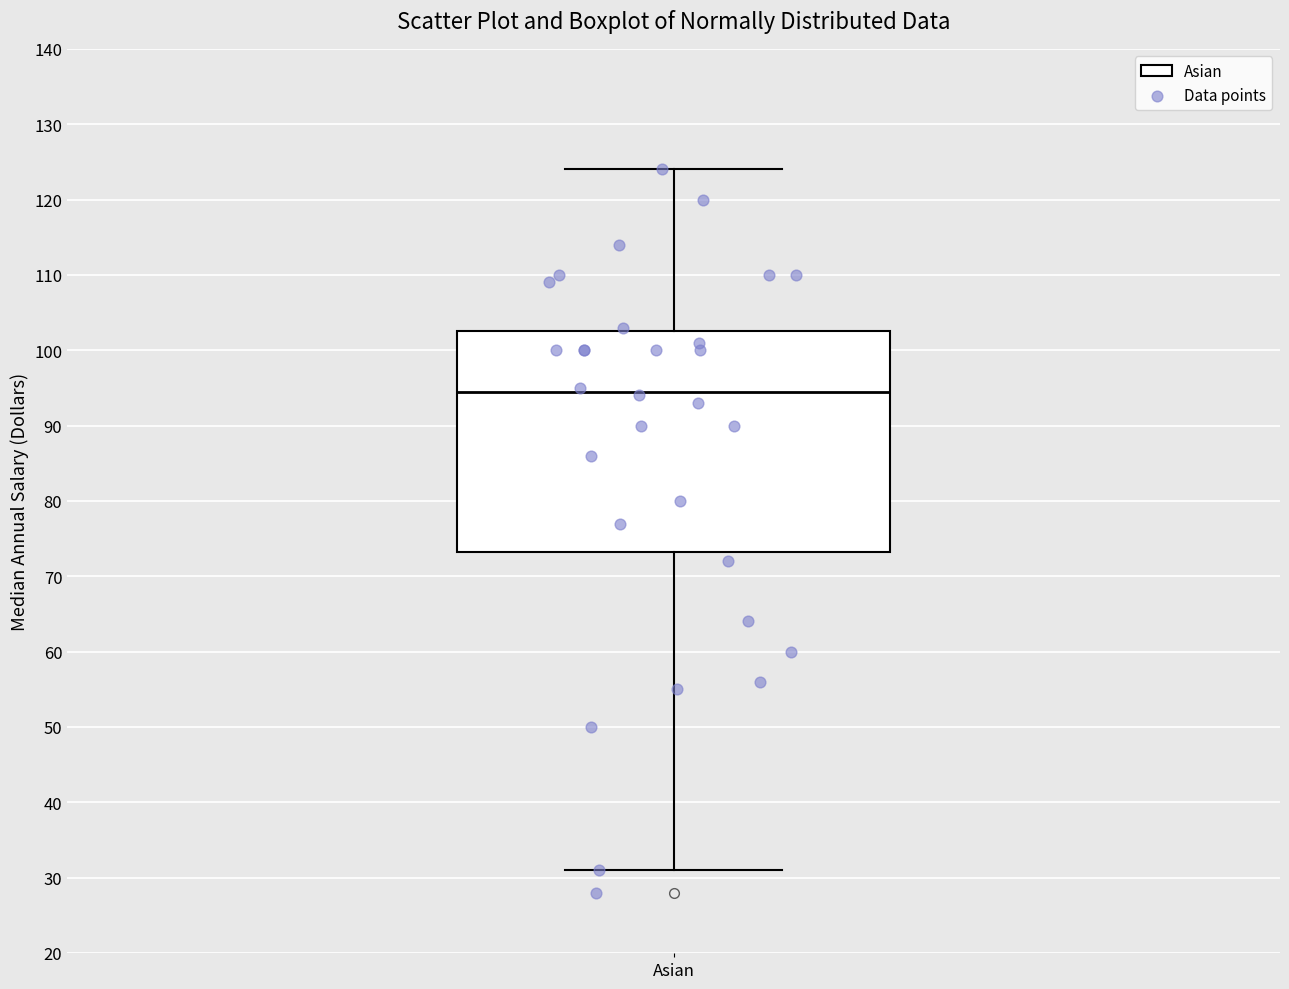

Read this box plot against the y-axis: the position of the median line, the range covered by the box, and the ends of both whiskers. The values are not printed on the chart, so give them approximately, as read against the axis.

median 95, box 73 to 103, whiskers 31 to 124